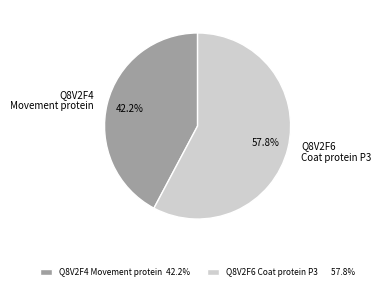

How many slices are in this pie chart?

2